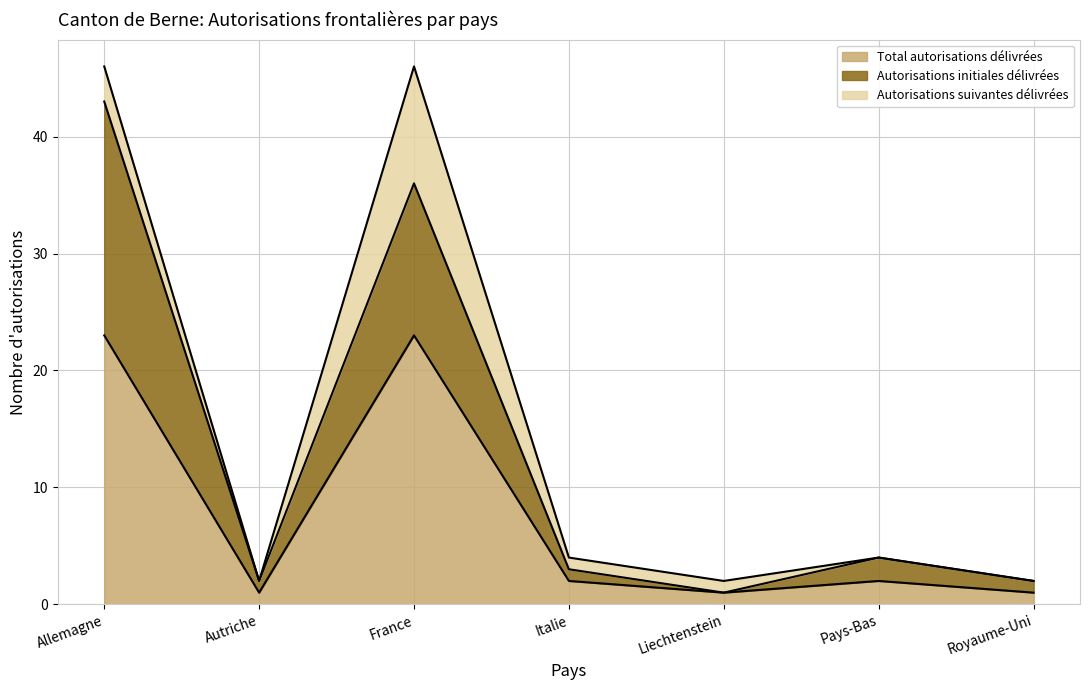

At which label does Autorisations initiales délivrées reach its peak?

Allemagne